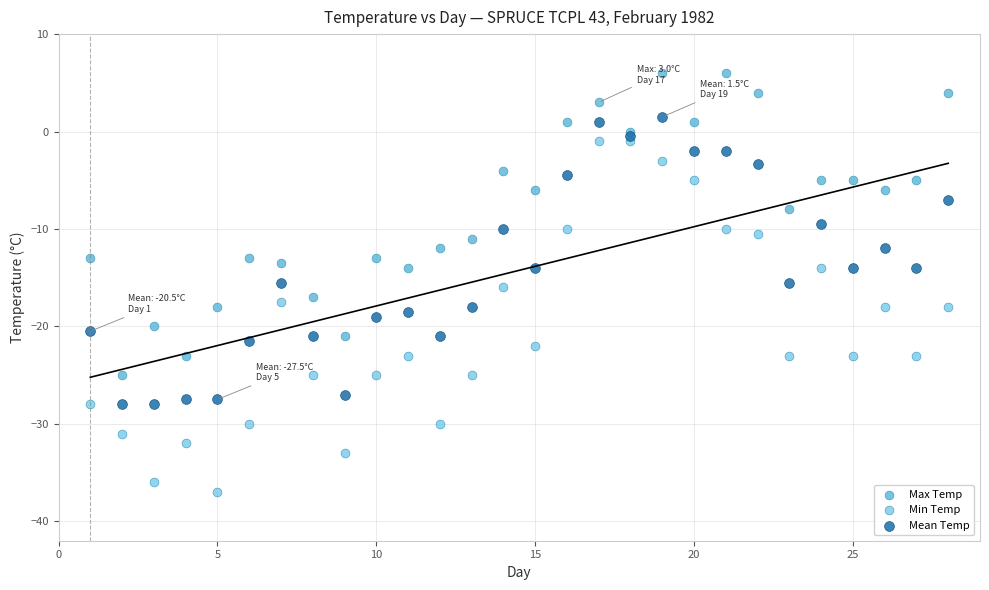

Which series reaches the maximum Y coordinate?

Max Temp